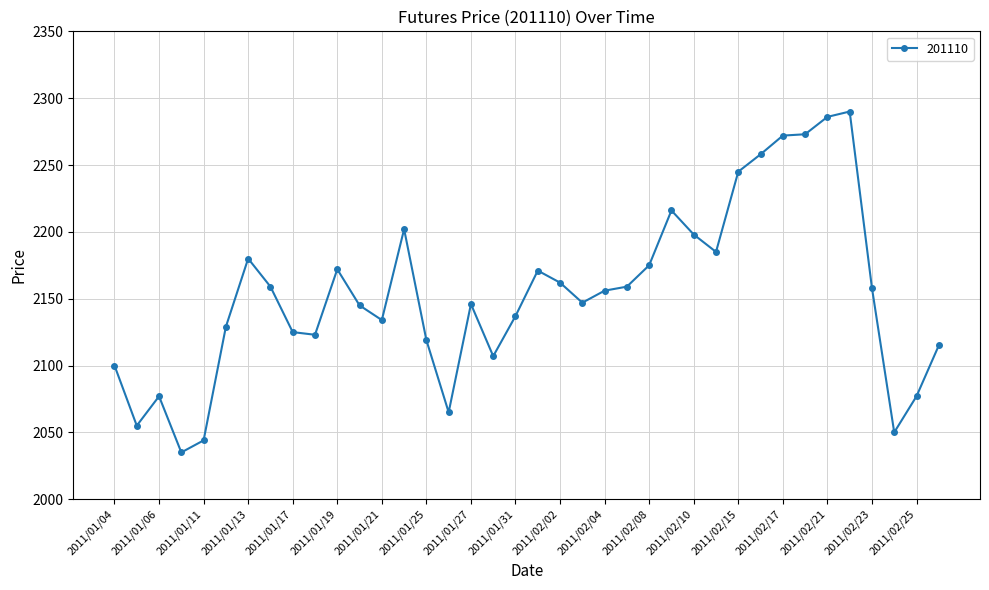

What is the value of the 37th point from the left?

2077